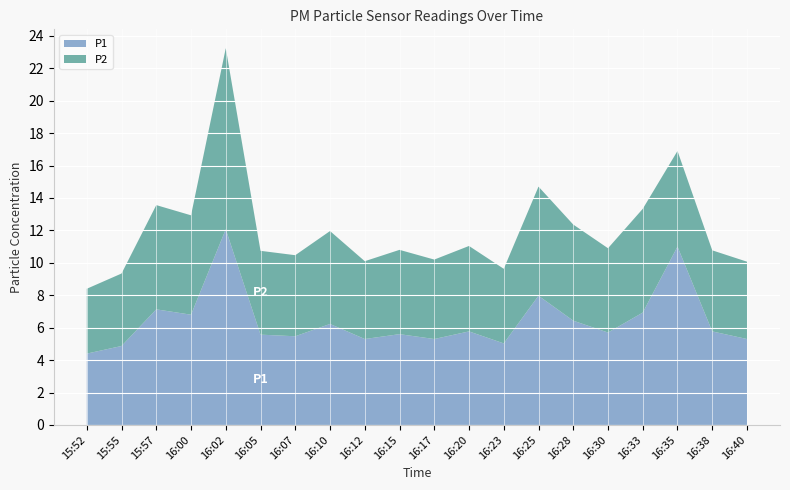

Reading left to right, transcribe all the data shown in this chart.

P1: 4.4	4.9	7.1	6.8	12.1	5.6	5.5	6.2	5.3	5.6	5.3	5.8	5.0	8.0	6.4	5.7	6.9	11.0	5.8	5.3
P2: 4.0	4.5	6.4	6.1	11.2	5.2	5.0	5.7	4.8	5.2	4.9	5.3	4.6	6.7	5.9	5.2	6.4	5.9	5.0	4.8